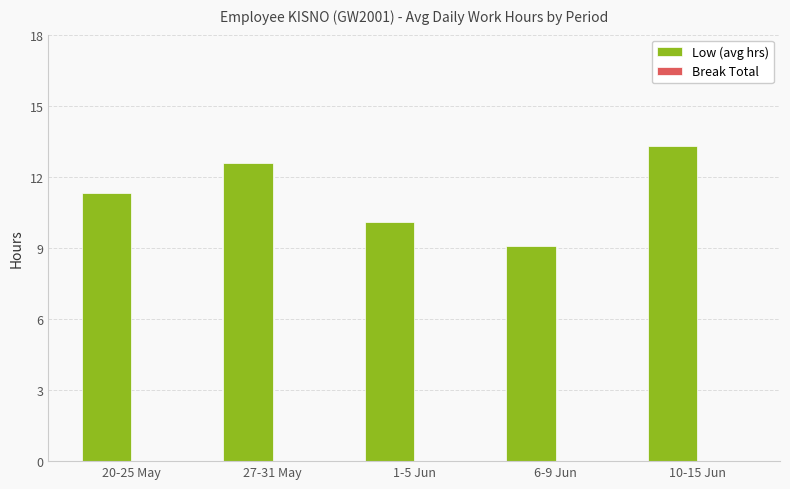

Where does the data first go above 11?

20-25 May